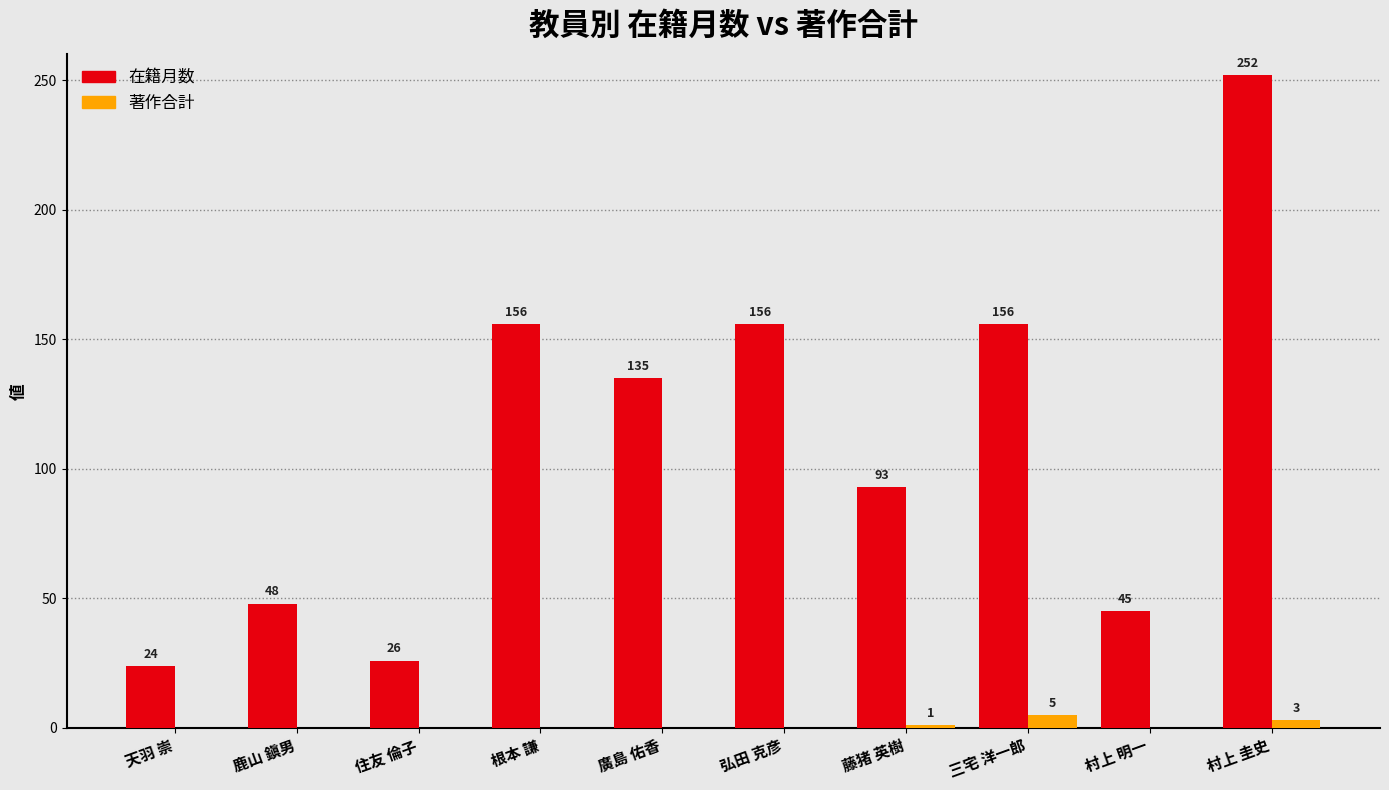

What is the sum of all 在籍月数 values?

1091